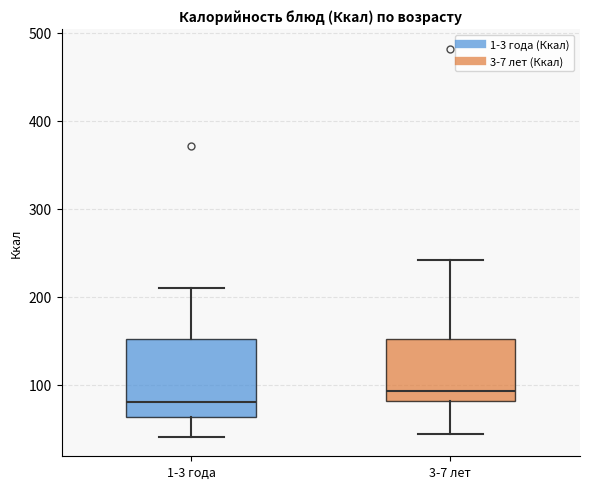

Which box is the tallest, from its lower edge to its upper edge?

1-3 года